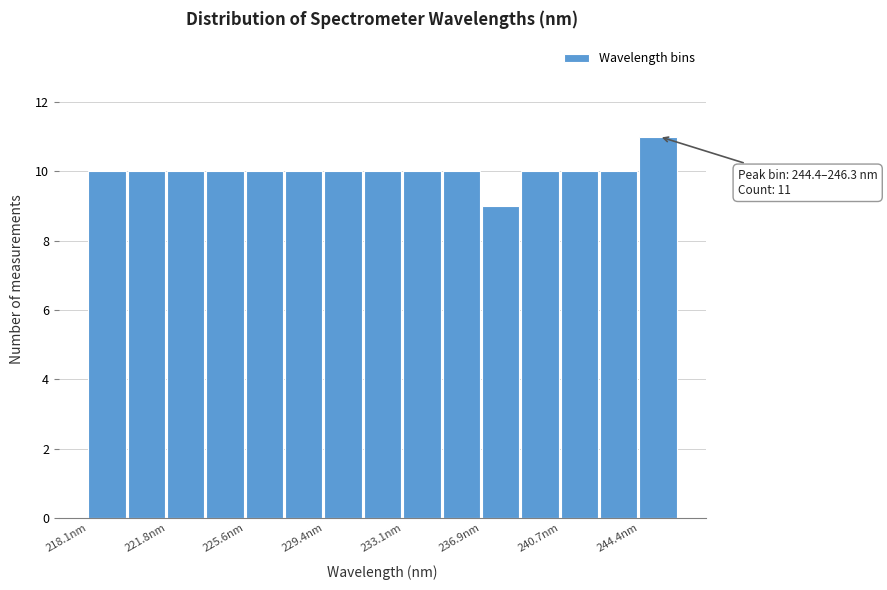

Read against the x-axis, roughly where is the centre of the tallest bar?

245.5